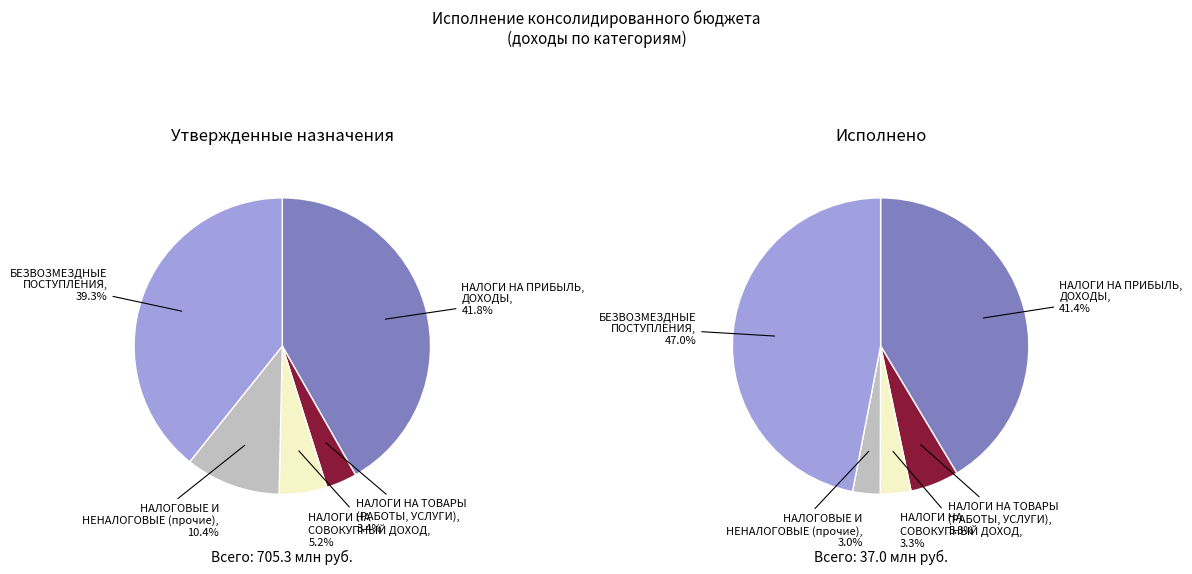

What is the ratio of the value at НАЛОГИ НА СОВОКУПНЫЙ ДОХОД to the value at НАЛОГОВЫЕ И НЕНАЛОГОВЫЕ ДОХОДЫ (прочие)?

0.5